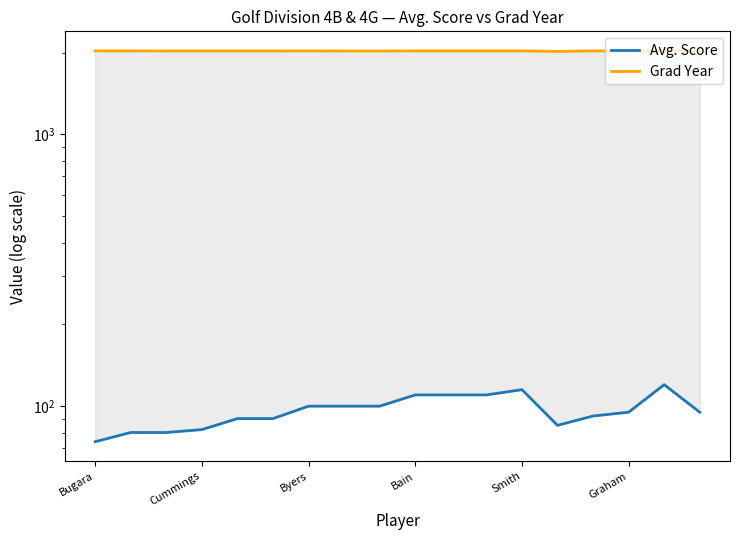

The Avg. Score series shows 110 at 10. True or false?

True